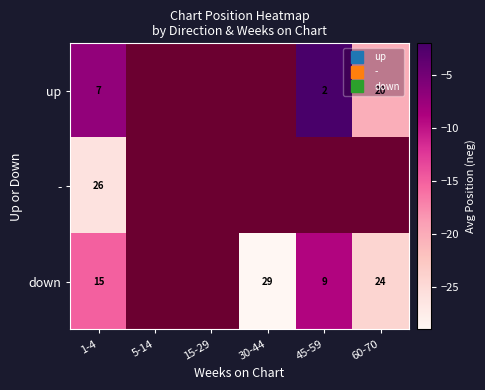

What is the spread (max minus min) of values at 1-4?

19.0